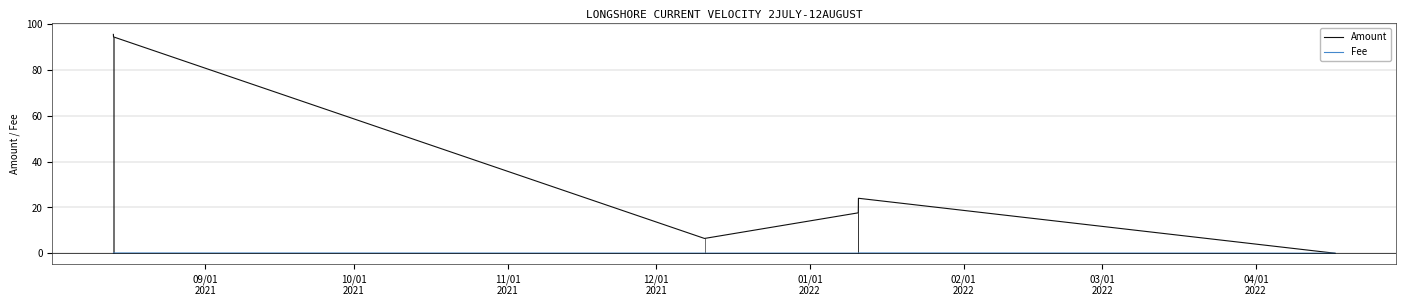

What is the label of the 1st point from the left?

09/01
2021